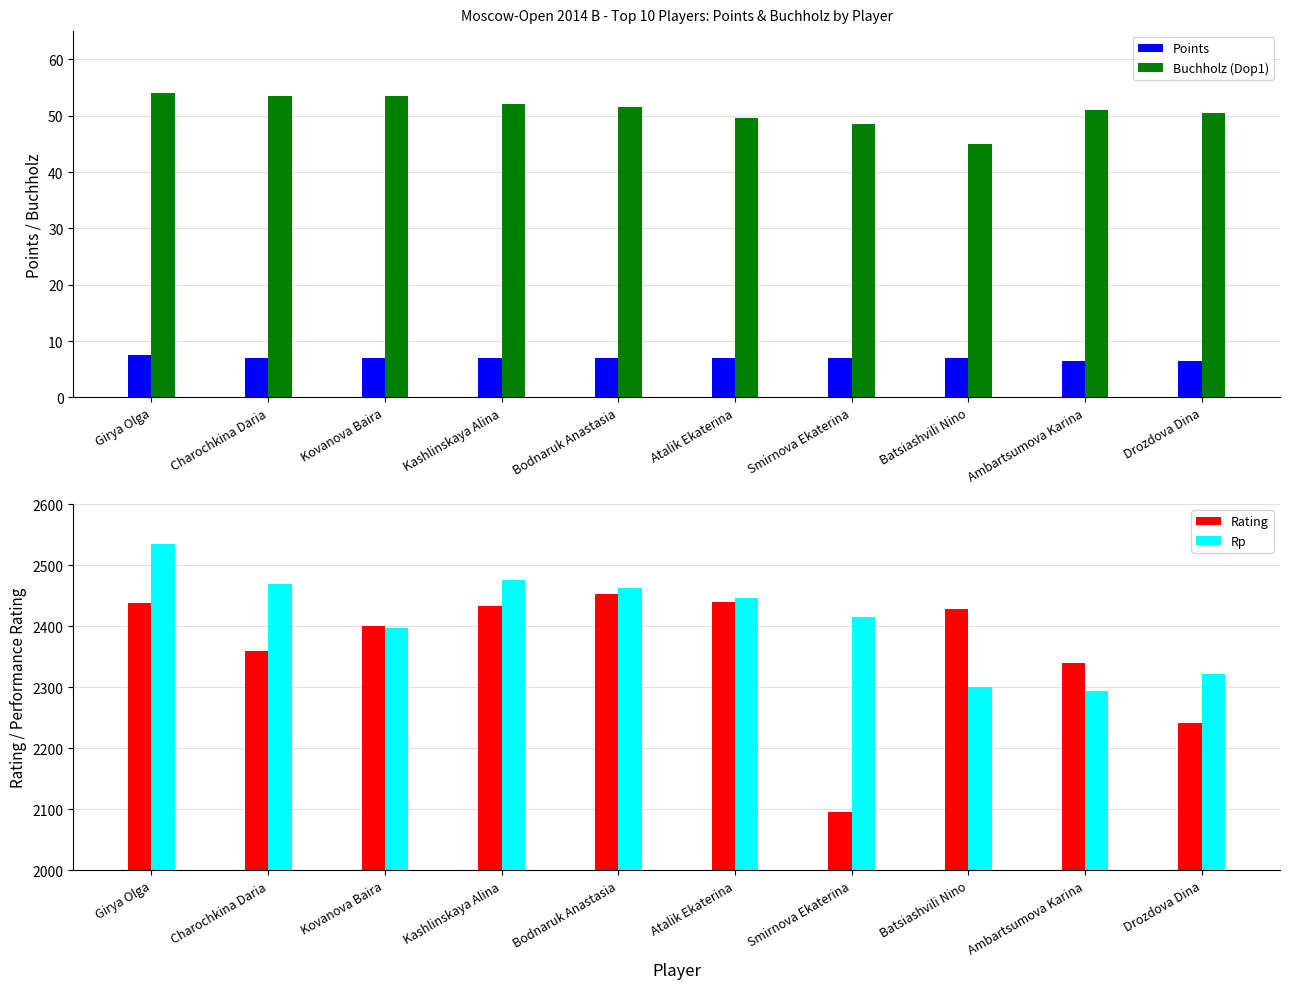

Rank the categories by Points value from highest to lowest.

Girya Olga, Charochkina Daria, Kovanova Baira, Kashlinskaya Alina, Bodnaruk Anastasia, Atalik Ekaterina, Smirnova Ekaterina, Batsiashvili Nino, Ambartsumova Karina, Drozdova Dina